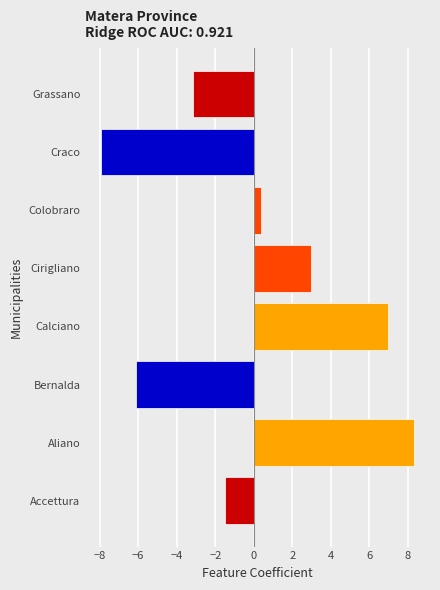

How many values are below zero?

4